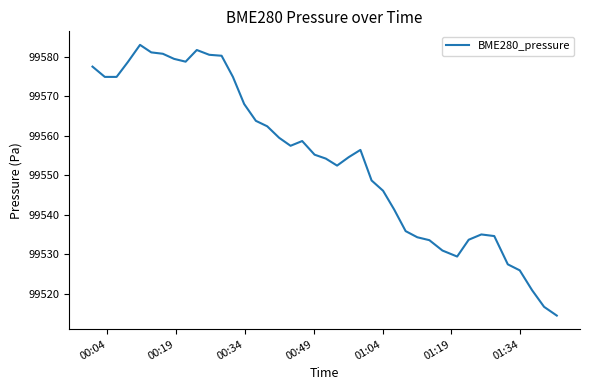

What is the greatest value displayed?

99583.0